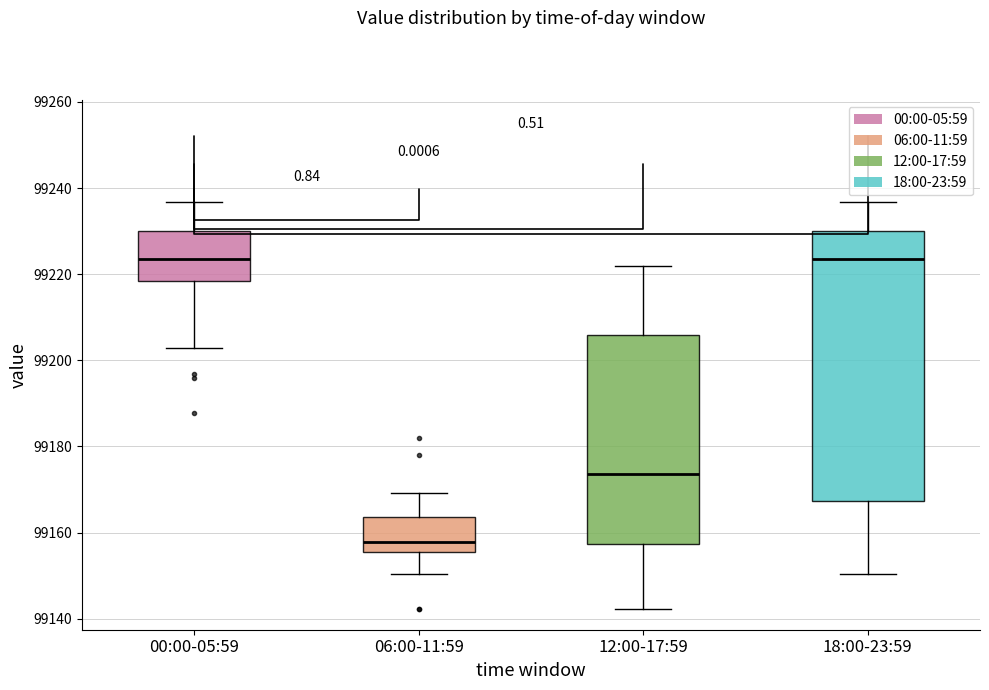

Reading left to right, read every box against the y-axis: the position of its median line, the range the box covers, and the ends of its whiskers. The values are not printed on the chart, so give them approximately, as read against the axis.

00:00-05:59: median 99224, box 99218 to 99230, whiskers 99202 to 99236
06:00-11:59: median 99158, box 99156 to 99164, whiskers 99150 to 99170
12:00-17:59: median 99174, box 99158 to 99206, whiskers 99142 to 99222
18:00-23:59: median 99224, box 99168 to 99230, whiskers 99150 to 99236